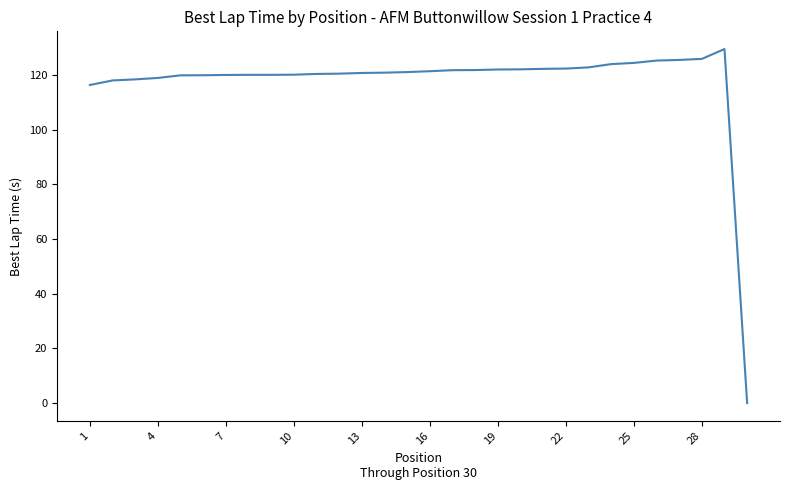

What is the difference between the maximum and minimum values?

129.5